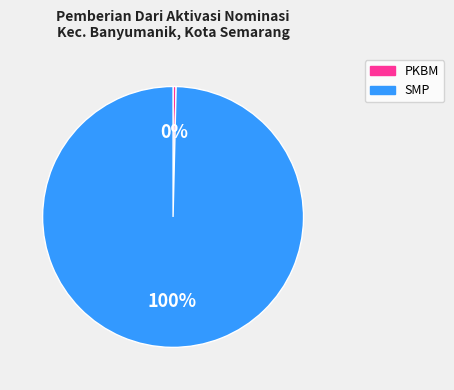

How many slices are in this pie chart?

2